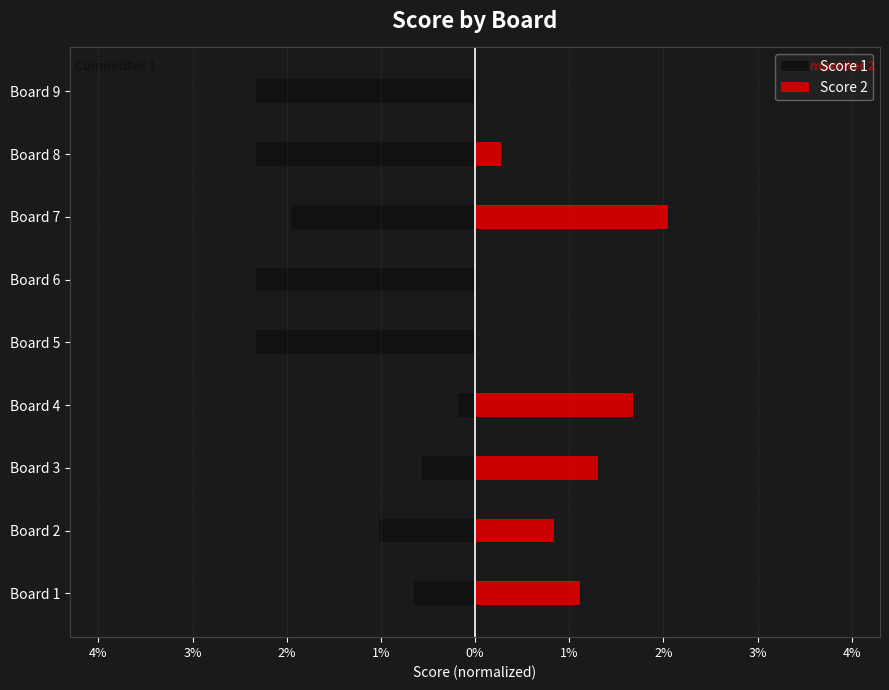

How many data points does each series have?

9